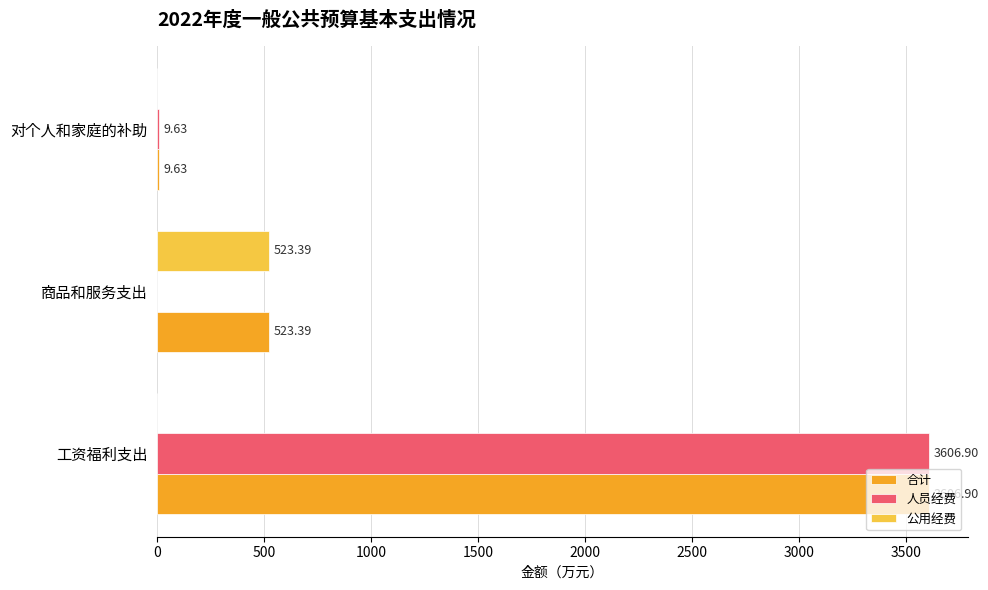

What is the total value across all series at 对个人和家庭的补助?

19.3